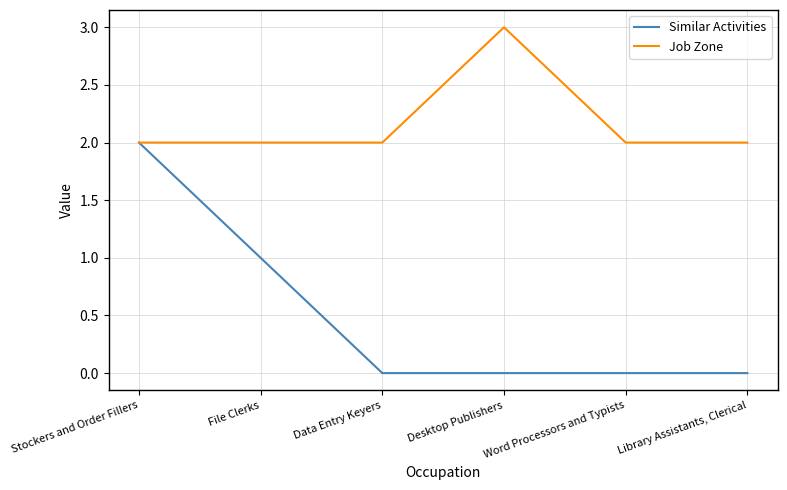

List the series in order of their overall mean, highest first.

Job Zone, Similar Activities